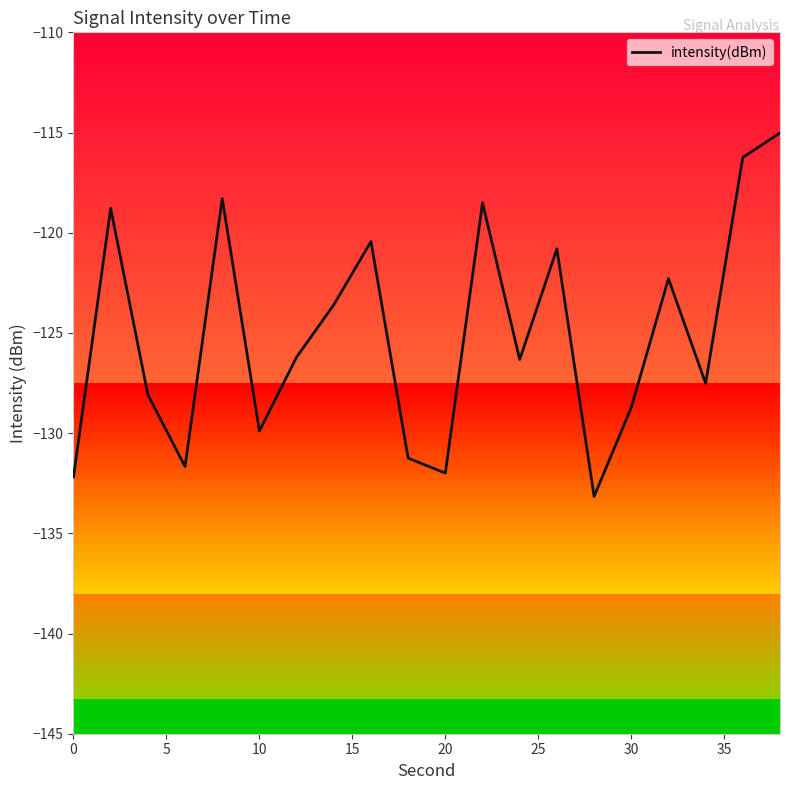

What is the smallest value displayed?

-133.2